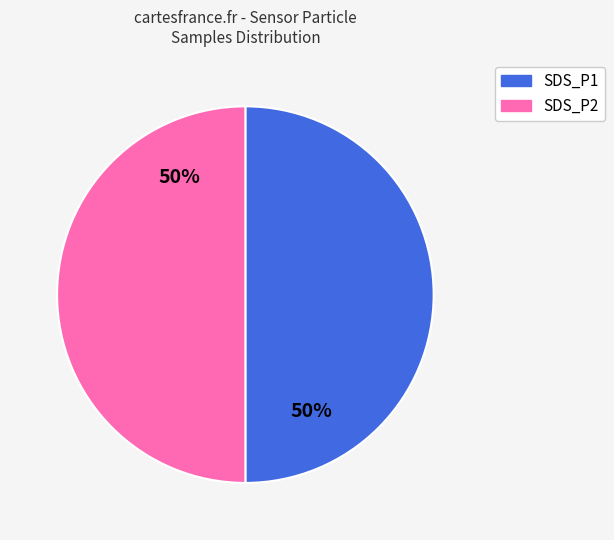

The SDS_P1 slice represents 58% of the pie. True or false?

False